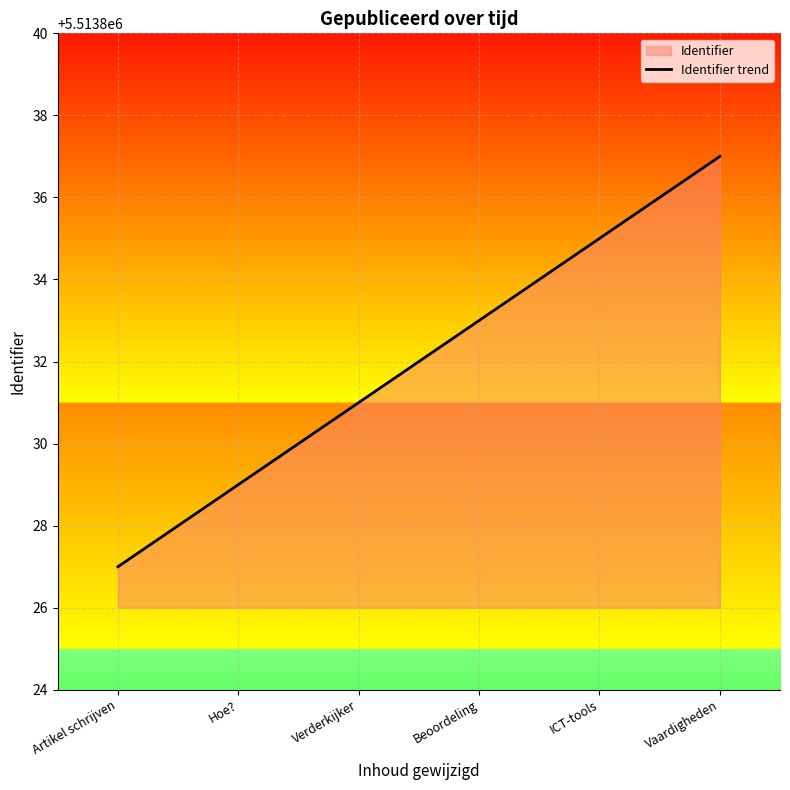

At which category does the chart reach its minimum across all series?

Artikel schrijven